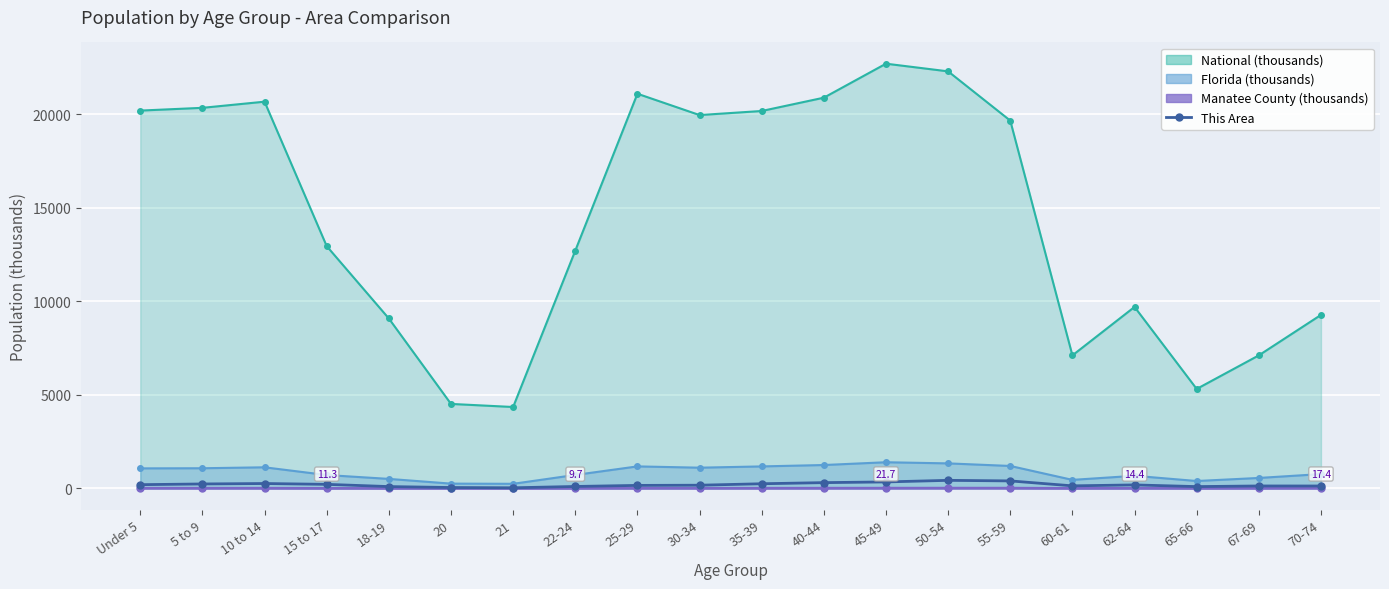

What is the label of the 4th point from the left?

15 to 17